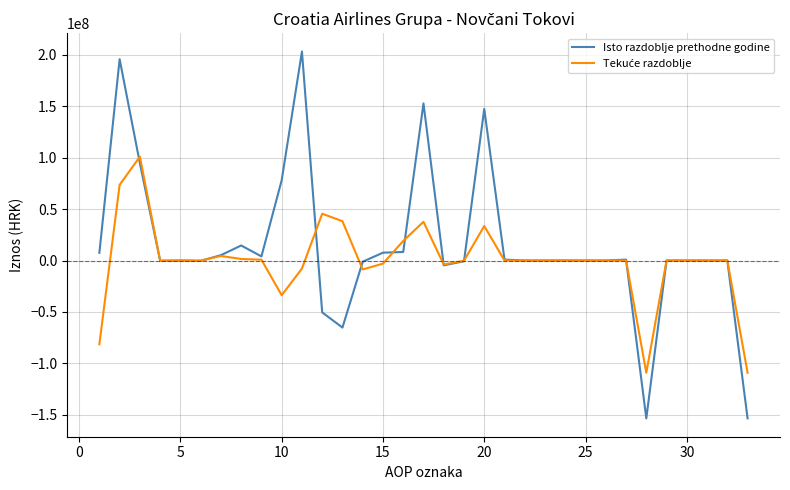

What is the maximum value for Isto razdoblje prethodne godine?

203160191